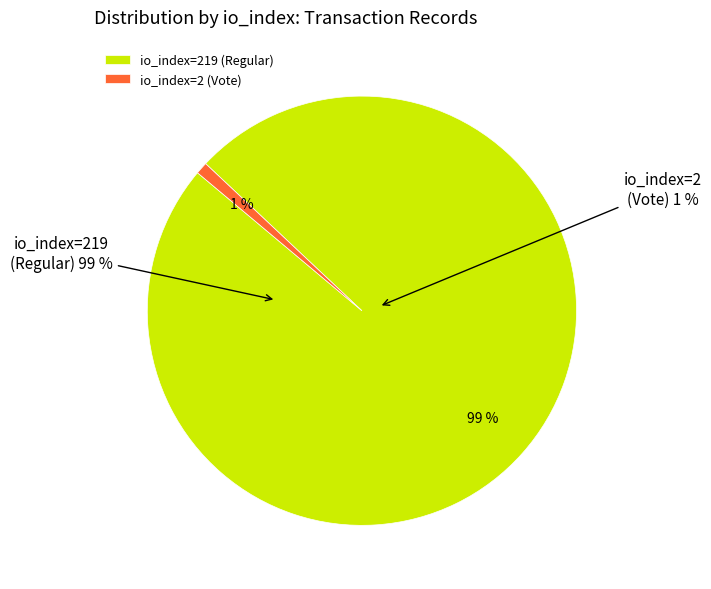

What is the largest slice in the pie chart?

io_index=219 (Regular)